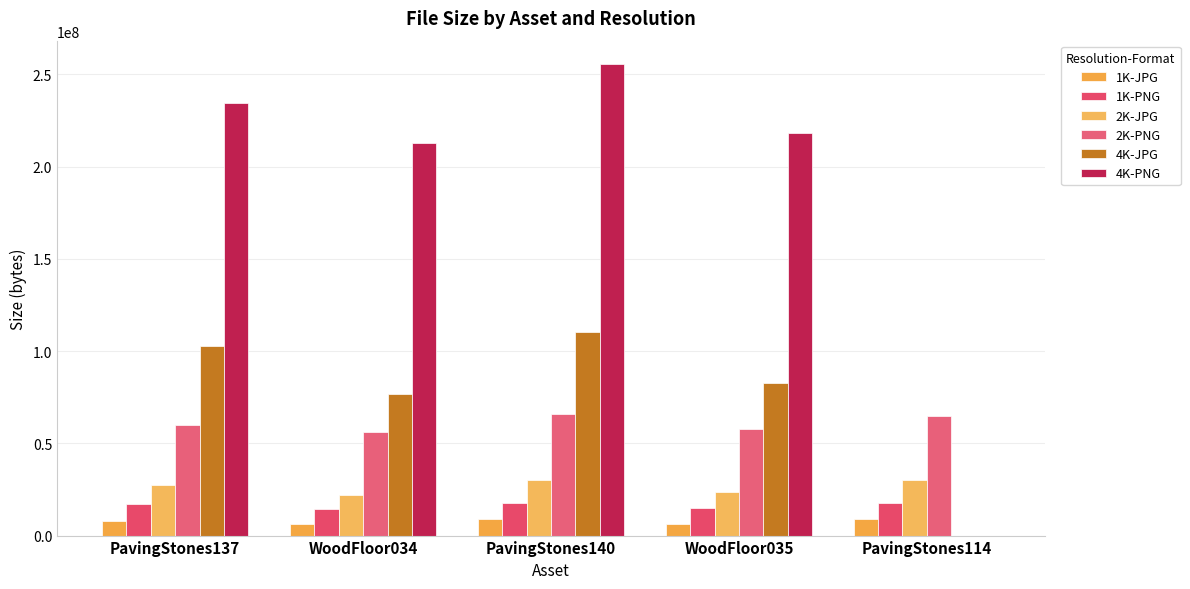

Are the bars horizontal?

No